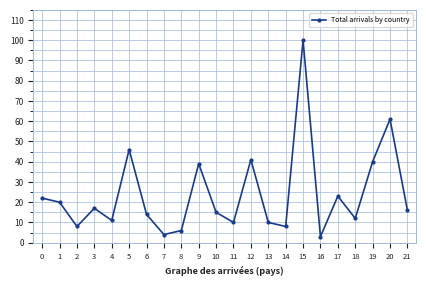

The chart shows a value of 7 at 6. True or false?

False